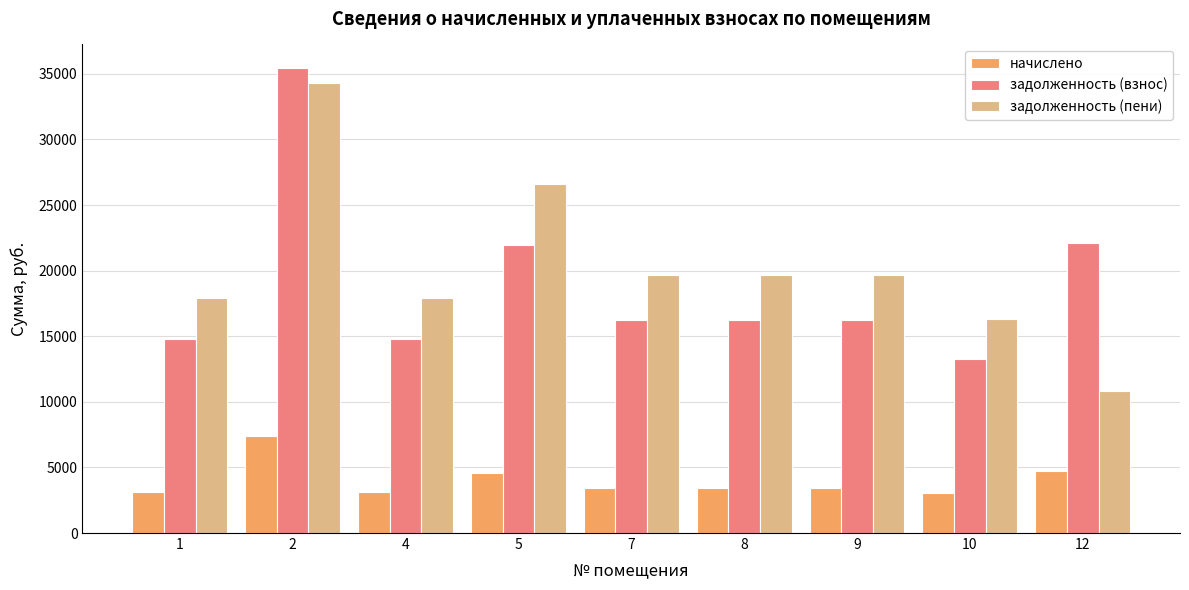

Is the value of начислено at 12 greater than the value of задолженность (пени) at 2?

No